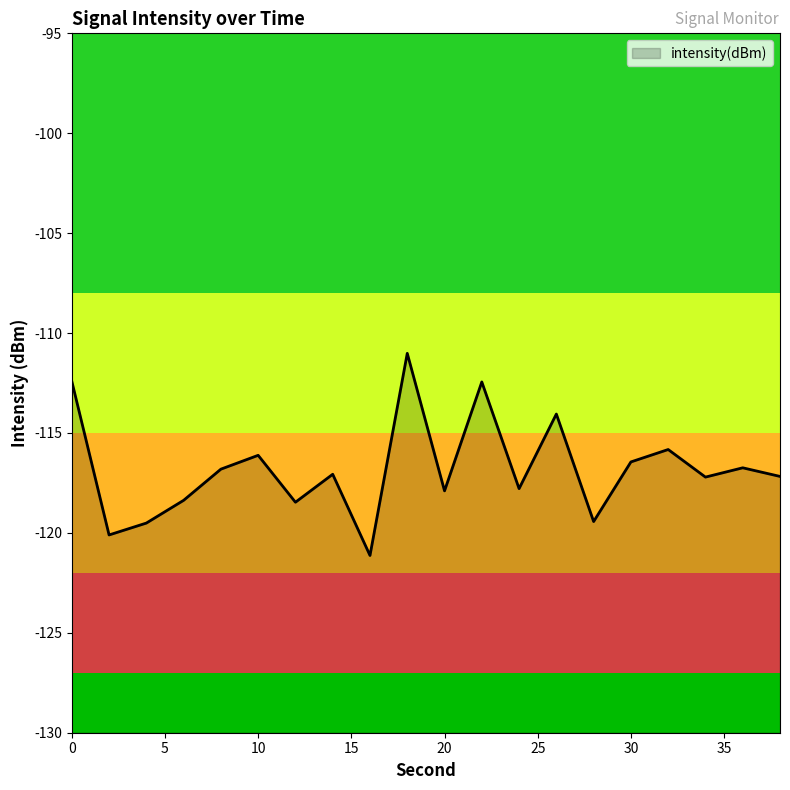

How many data points are above -117?

9